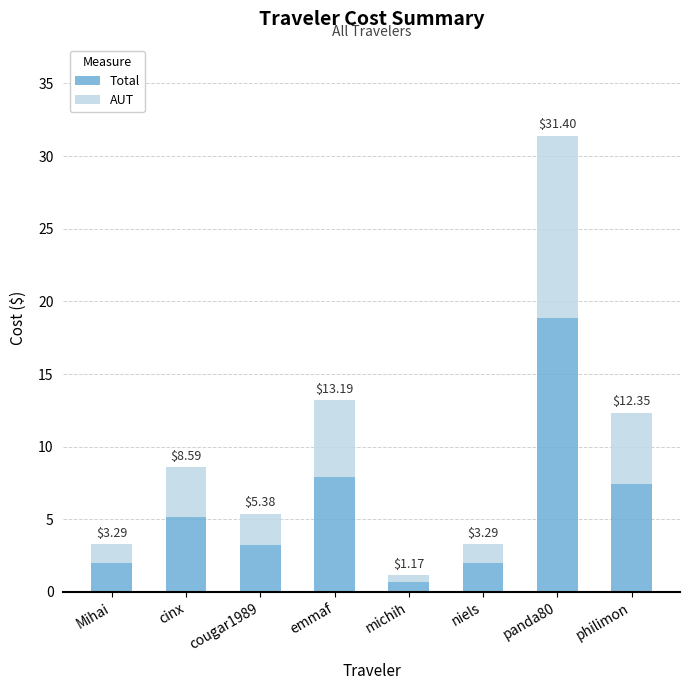

What is the label of the 6th bar from the left?

niels